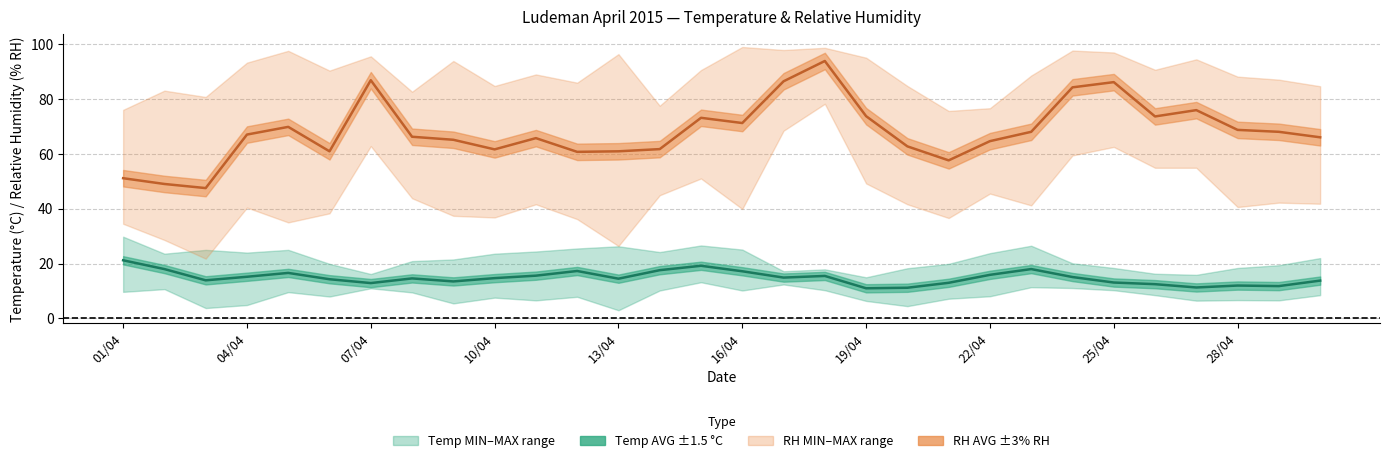

What is the difference between the second highest and second lowest values in the Temp AVG series?

8.0